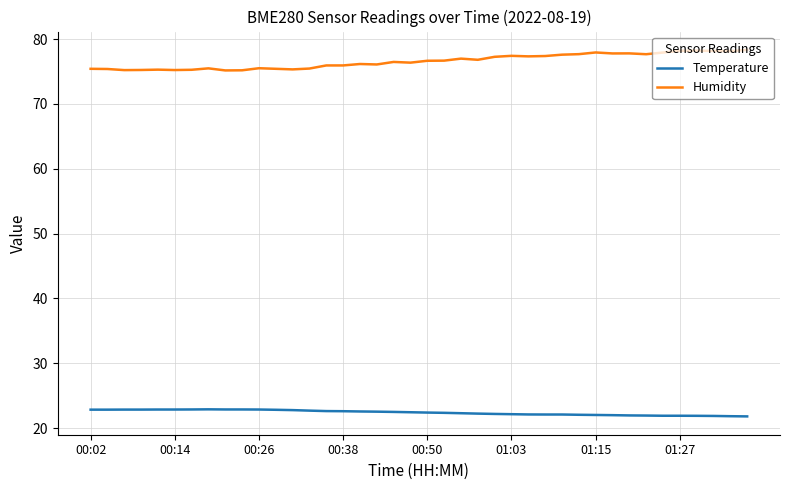

True or false: Temperature and Humidity cross at least once.

False